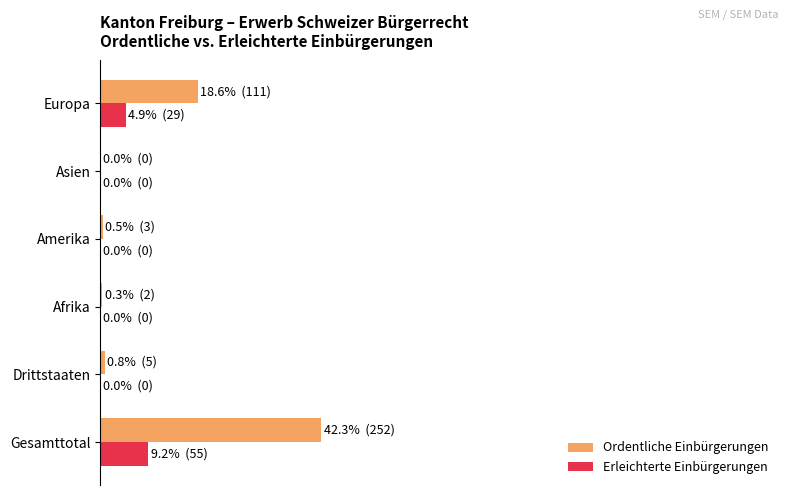

What are all the series names shown in the legend?

Ordentliche Einbürgerungen, Erleichterte Einbürgerungen